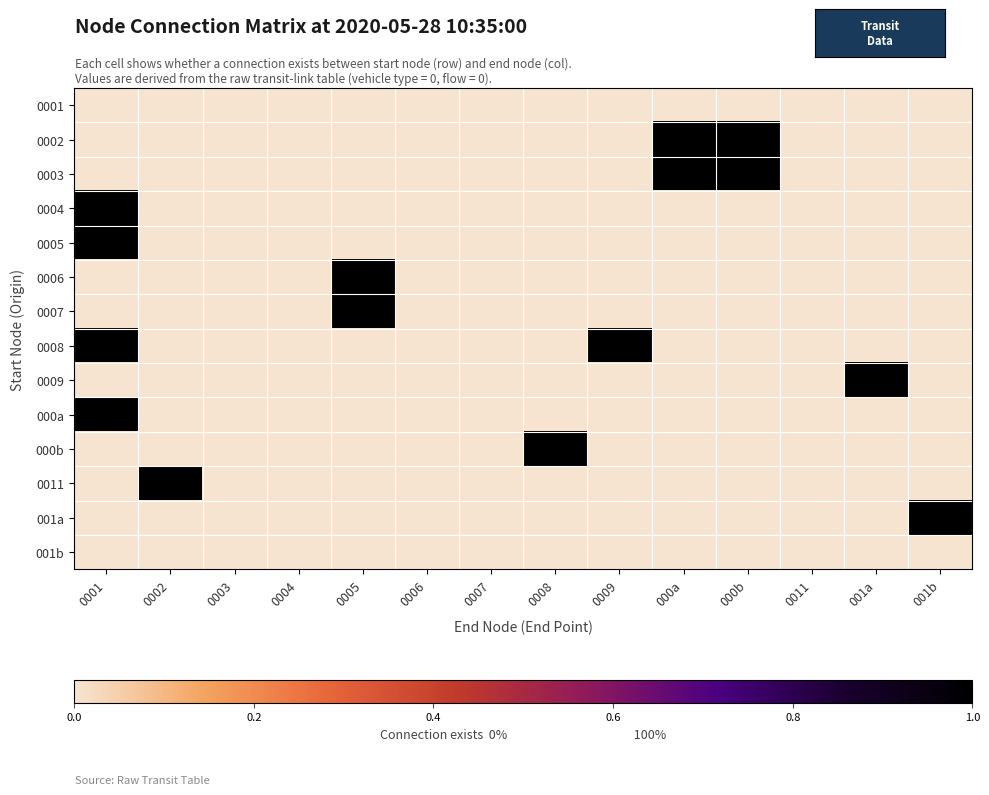

Rank the series by their maximum value, from lowest to highest.

0001, 001b, 0002, 0003, 0004, 0005, 0006, 0007, 0008, 0009, 000a, 000b, 0011, 001a